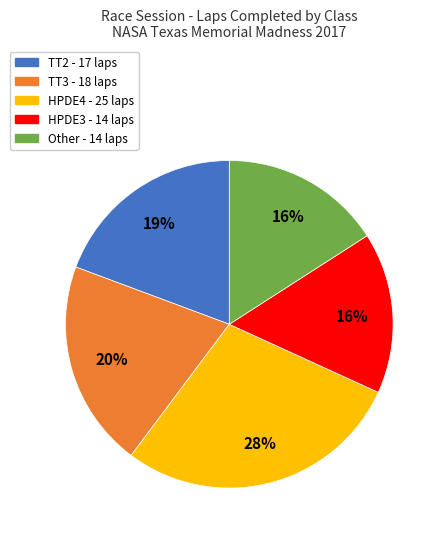

To the nearest percent, what is the combined percentage of Other and HPDE4?

44%